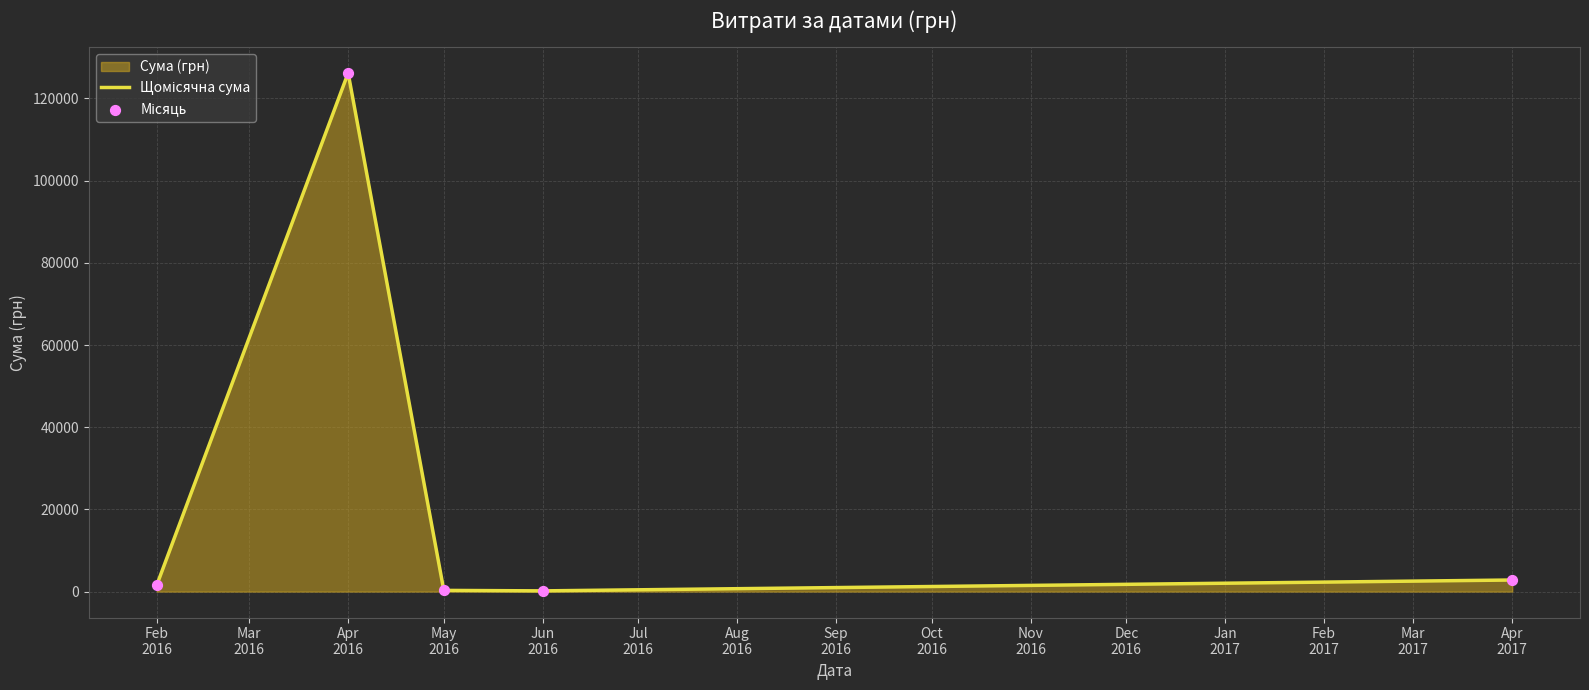

What is the total value across all series at Feb
2016?

3168.2